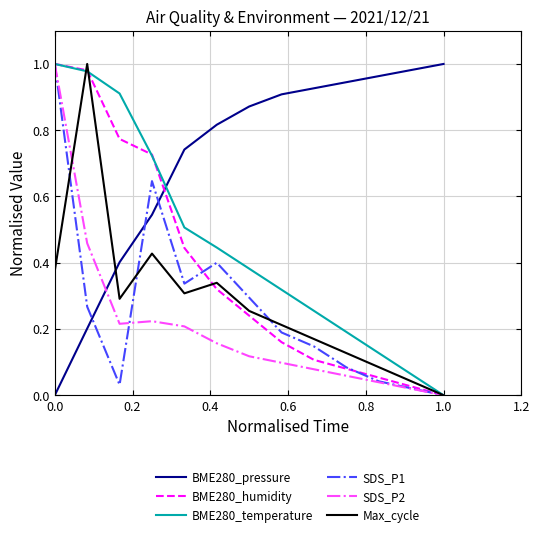

What are all the series names shown in the legend?

BME280_pressure, BME280_humidity, BME280_temperature, SDS_P1, SDS_P2, Max_cycle